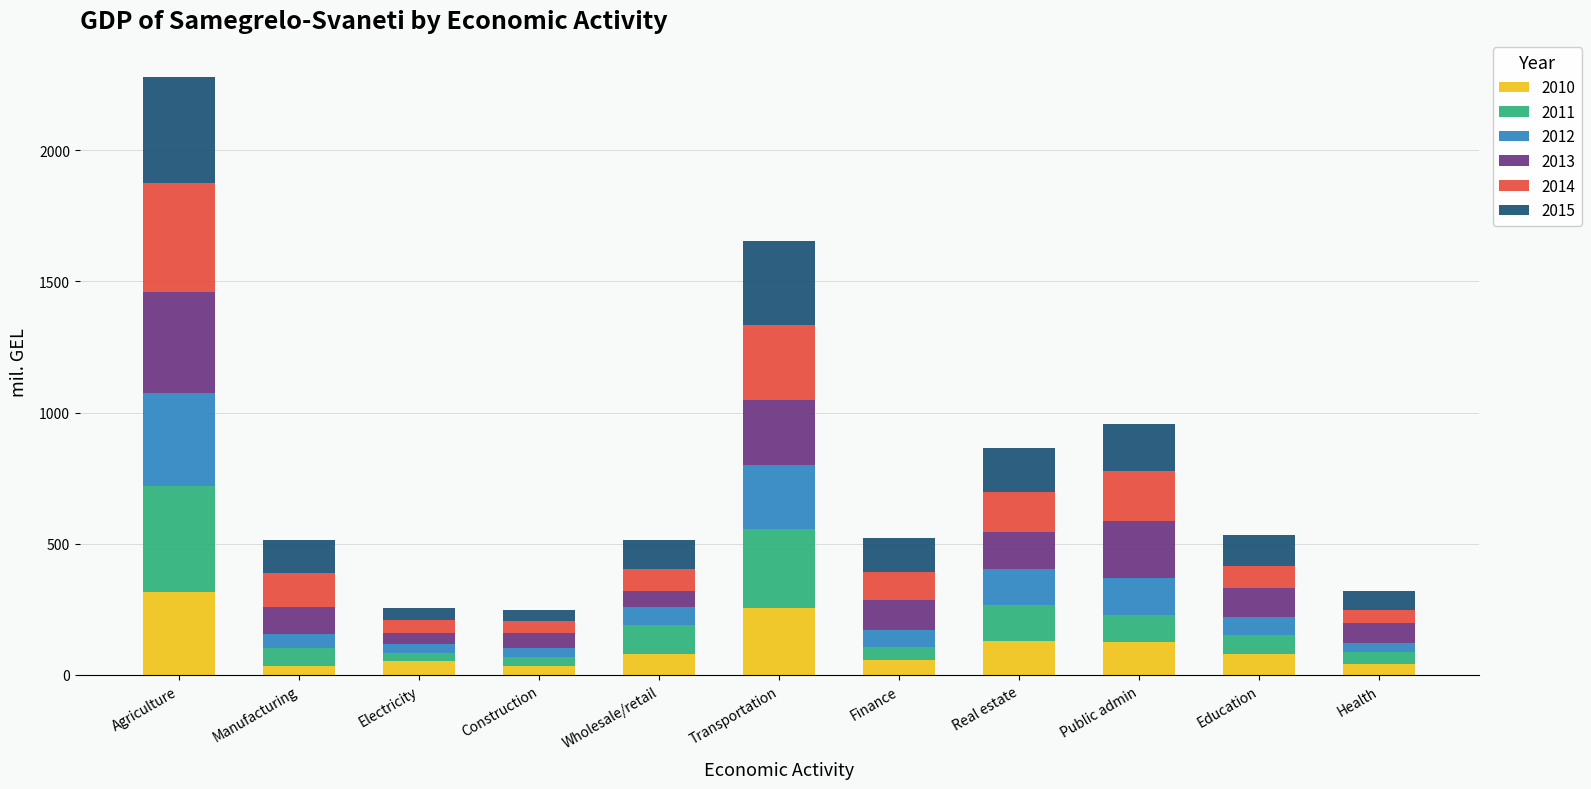

What is the total value across all series at Real estate?

863.3